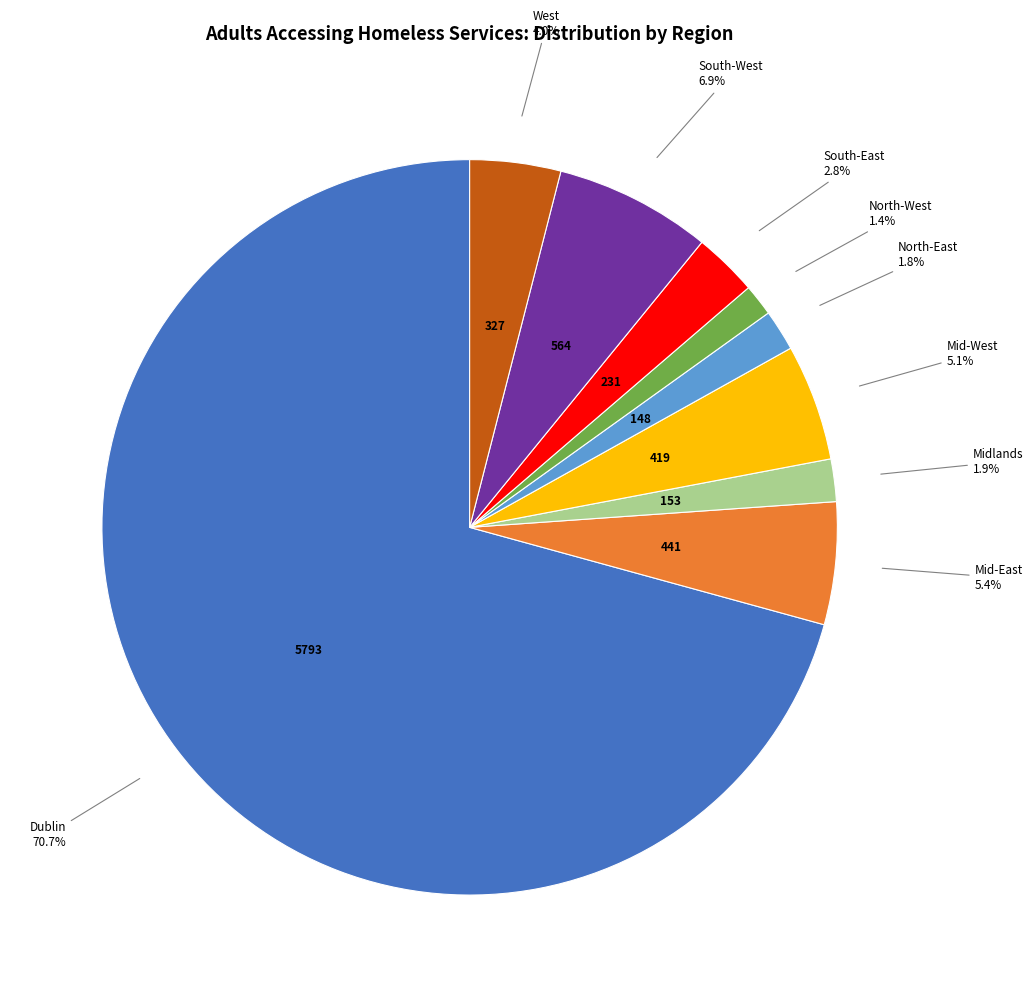

Between Dublin and Midlands, which is larger?

Dublin